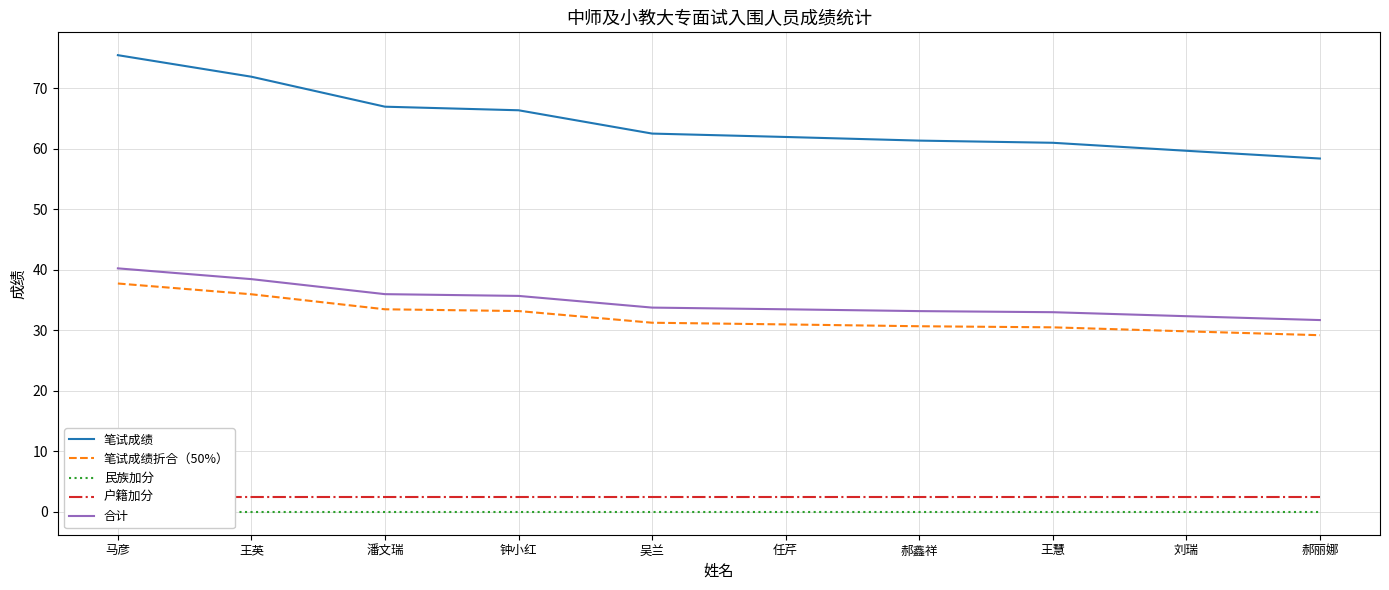

Which series has the largest range (max minus min)?

笔试成绩